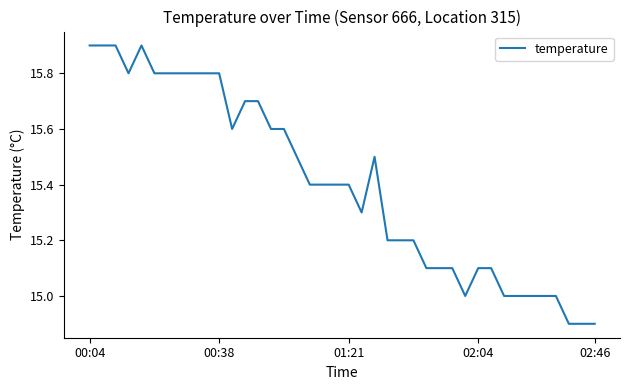

What is the difference between the maximum and minimum values?

1.0